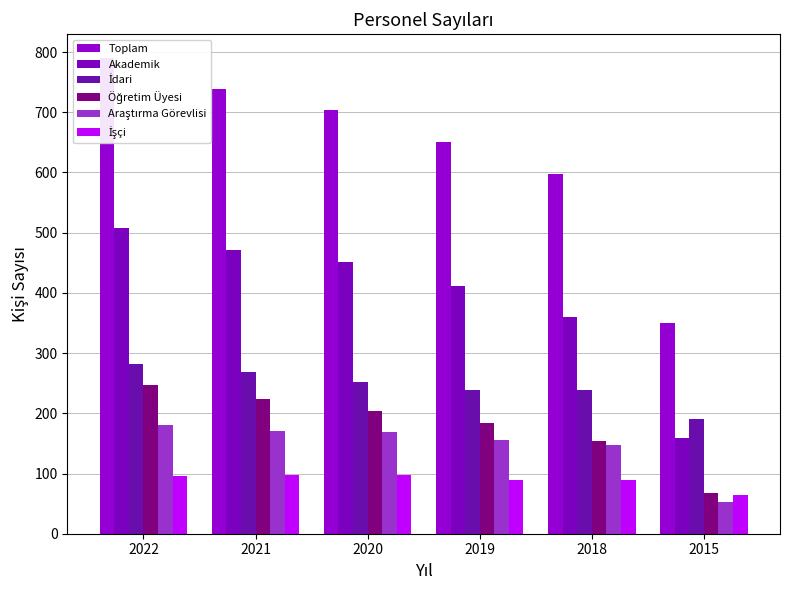

What is the difference between the maximum and minimum values in the İdari series?

91